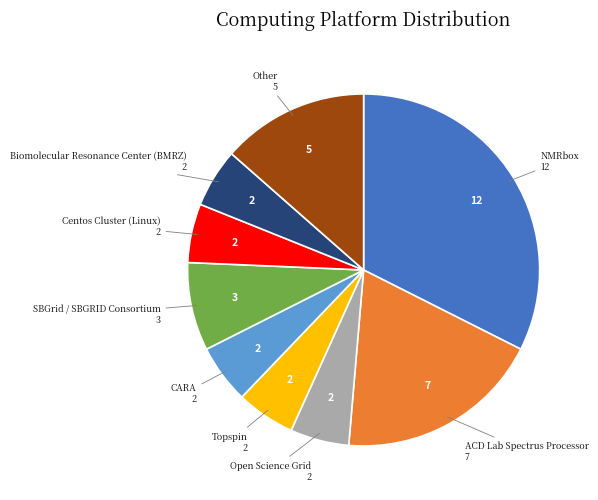

Is there any slice that represents more than half of the pie?

No